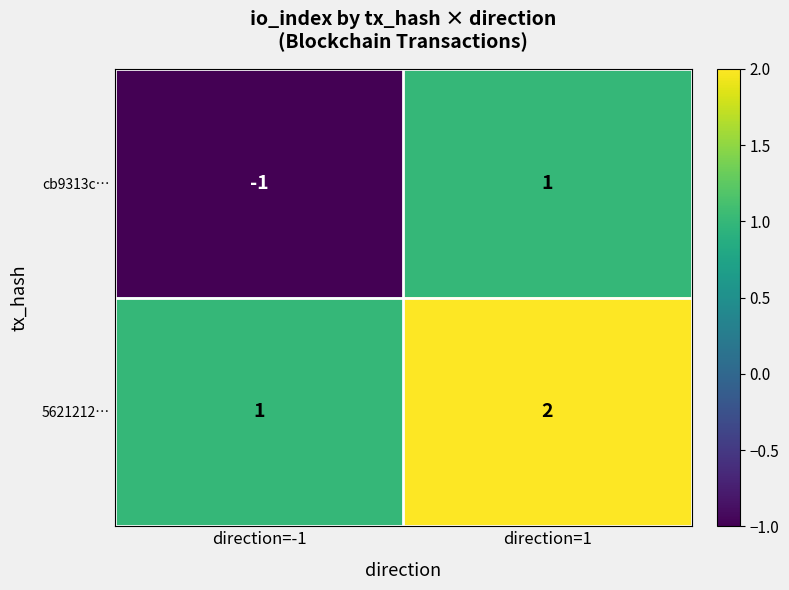

True or false: 5621212… has a value of 2 at direction=1.

True